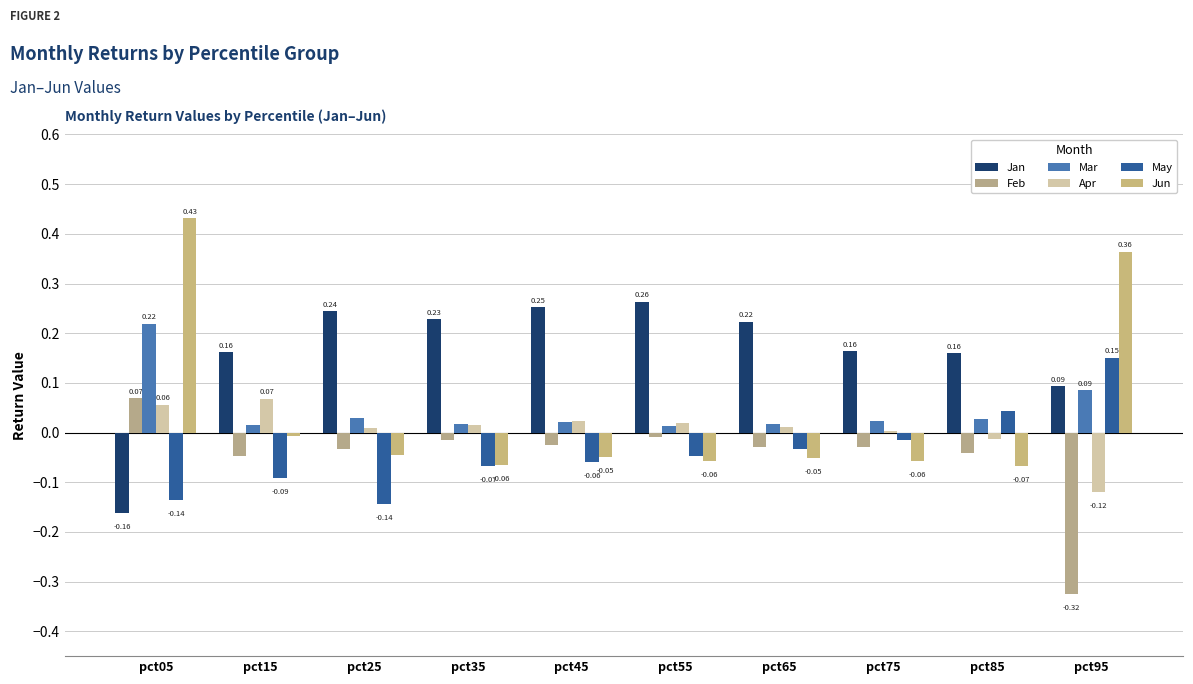

What is the difference between the highest and lowest values at pct75?

0.2